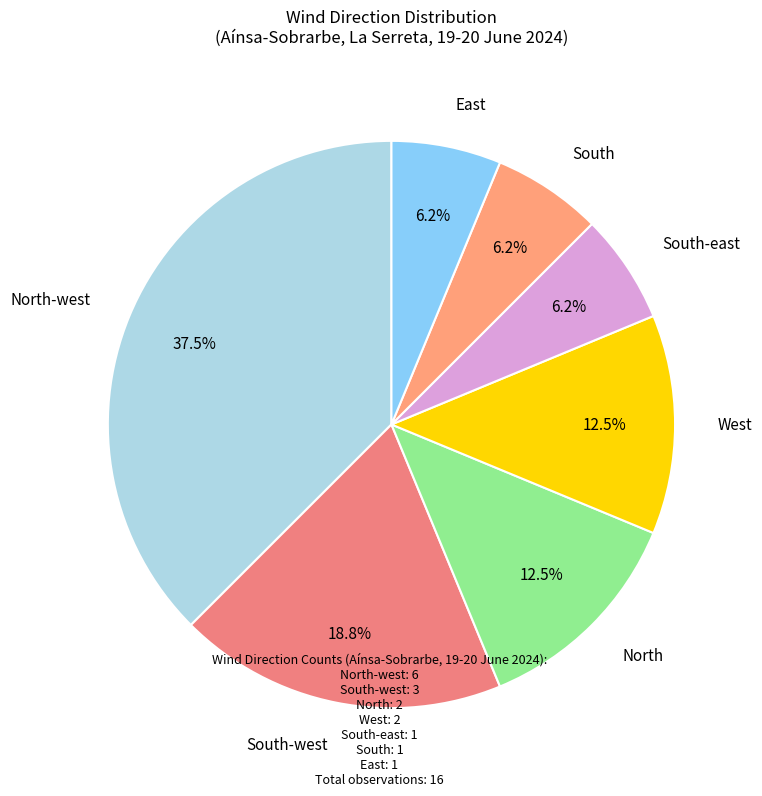

Rank the categories by value from highest to lowest.

North-west, South-west, North, West, South-east, South, East